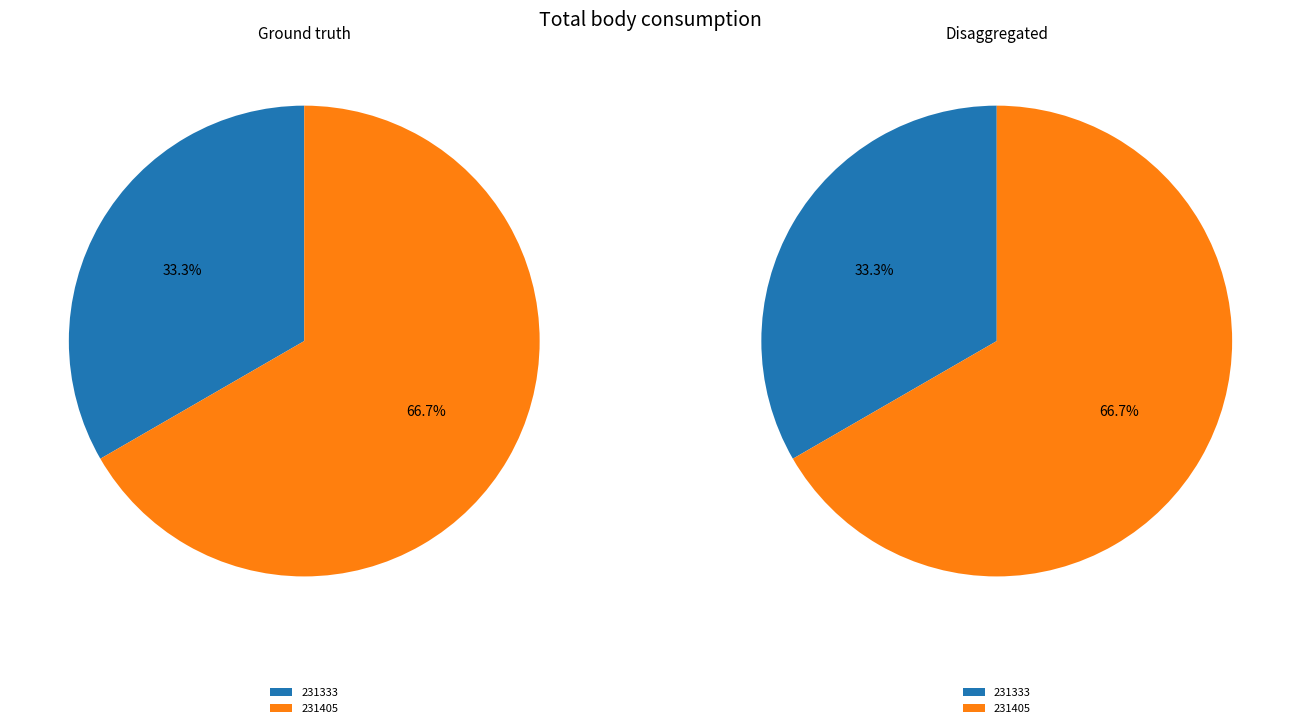

True or false: 231405 accounts for 76% of the total.

False